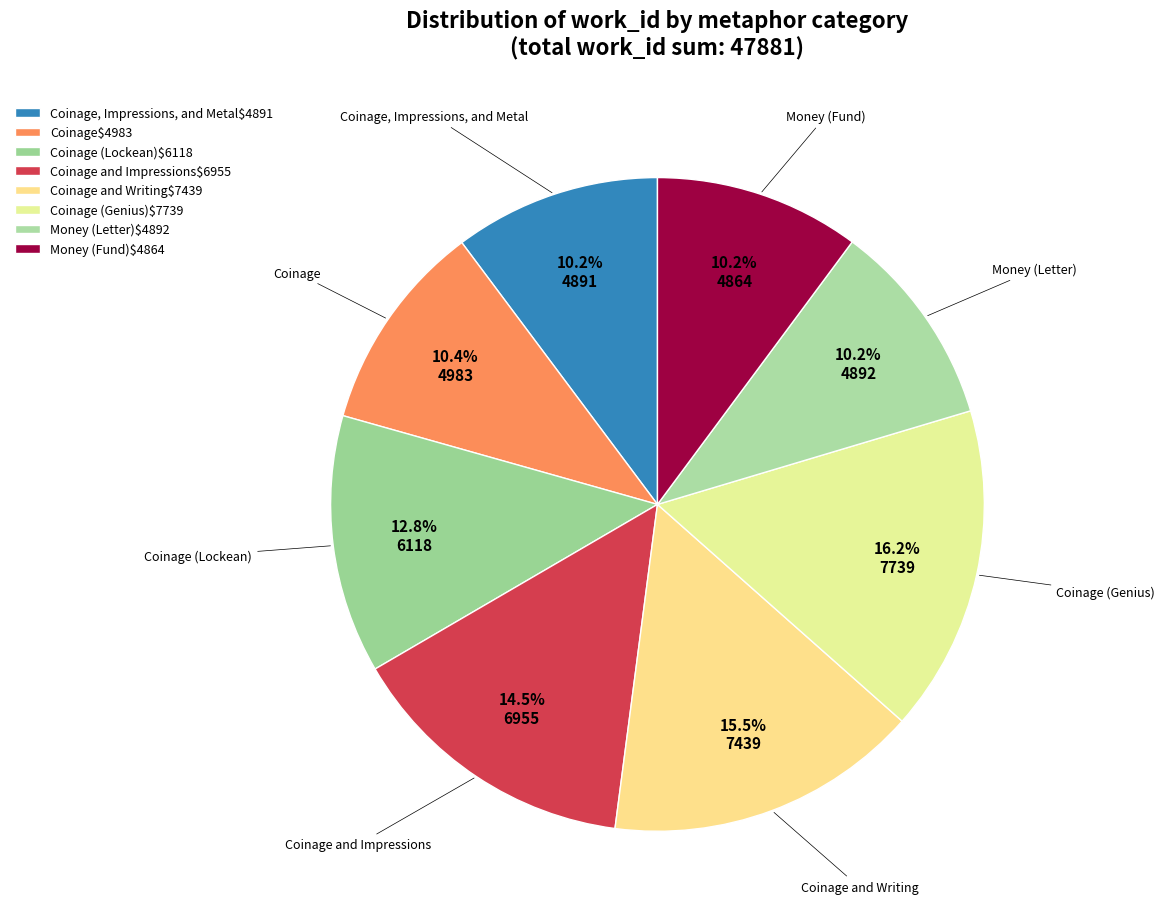

Which category has the biggest portion of the pie?

Coinage (Genius)$7739